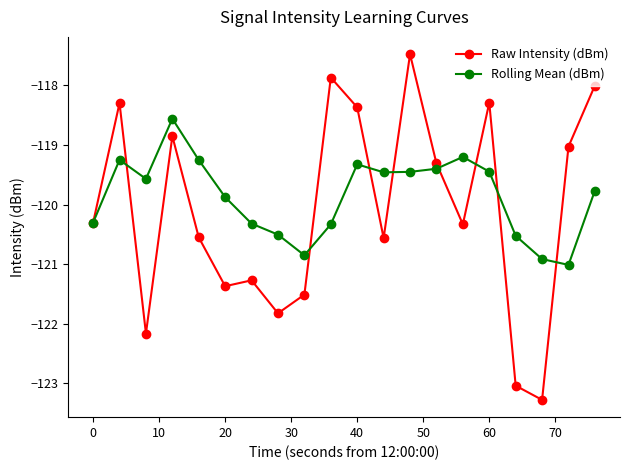

At how many categories does at least one series exceed -121?

20